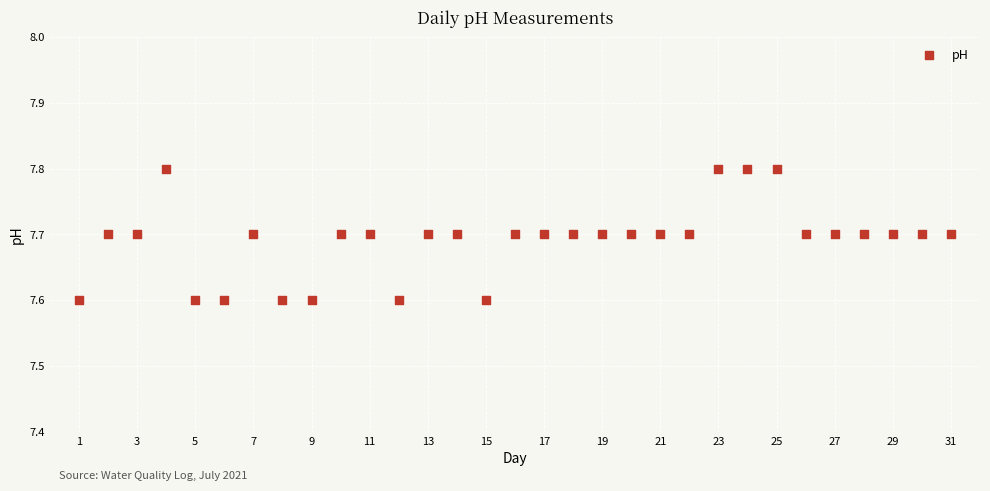

What is the range of X values (max minus min)?

30.0